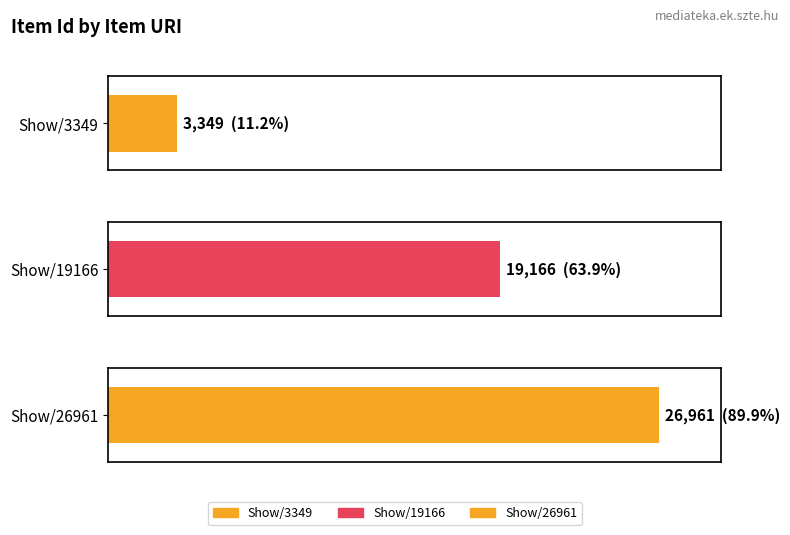

How many categories are shown in the chart?

3